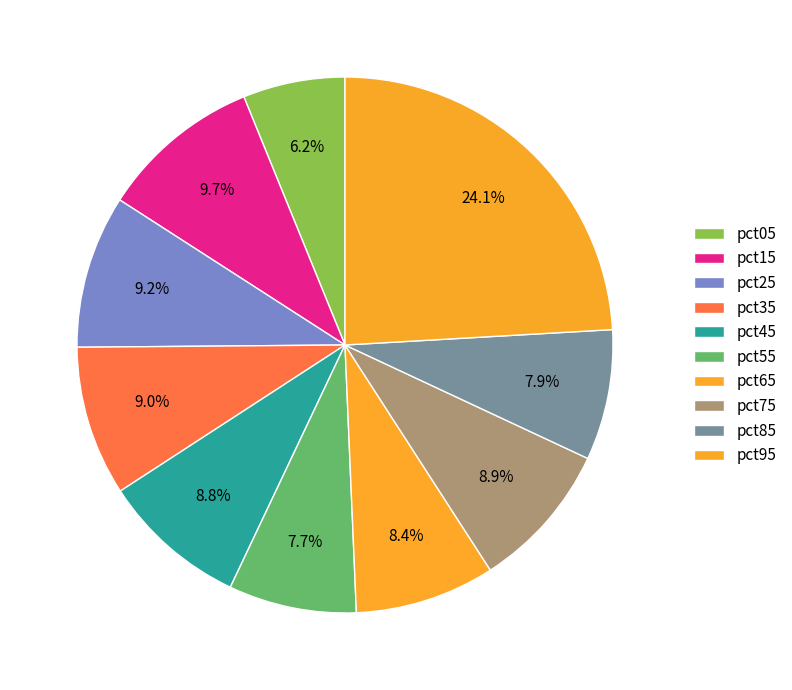

To the nearest percent, what is the difference between the largest and smallest slice percentages?

18%